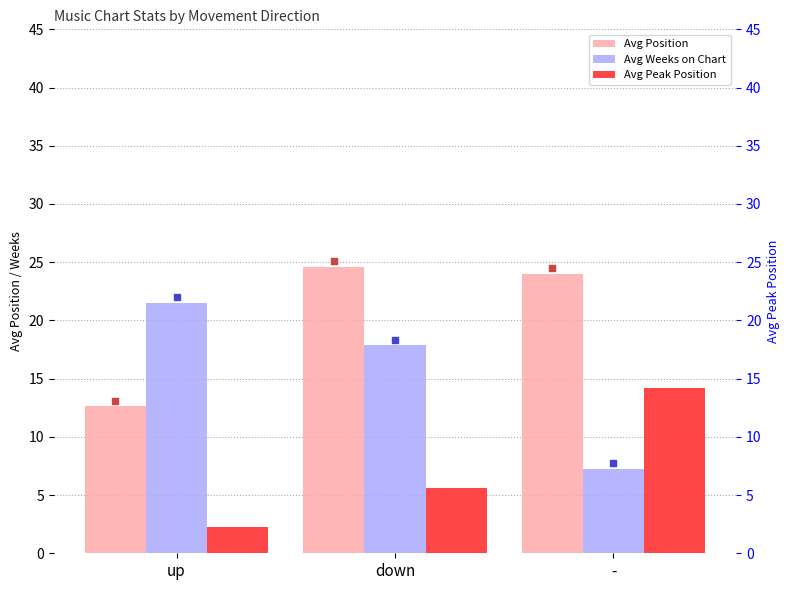

Which series reaches the minimum Y coordinate?

Avg Peak Position